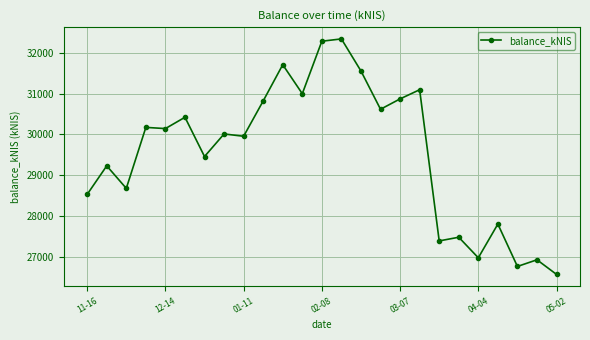

What is the greatest value displayed?

32346.6